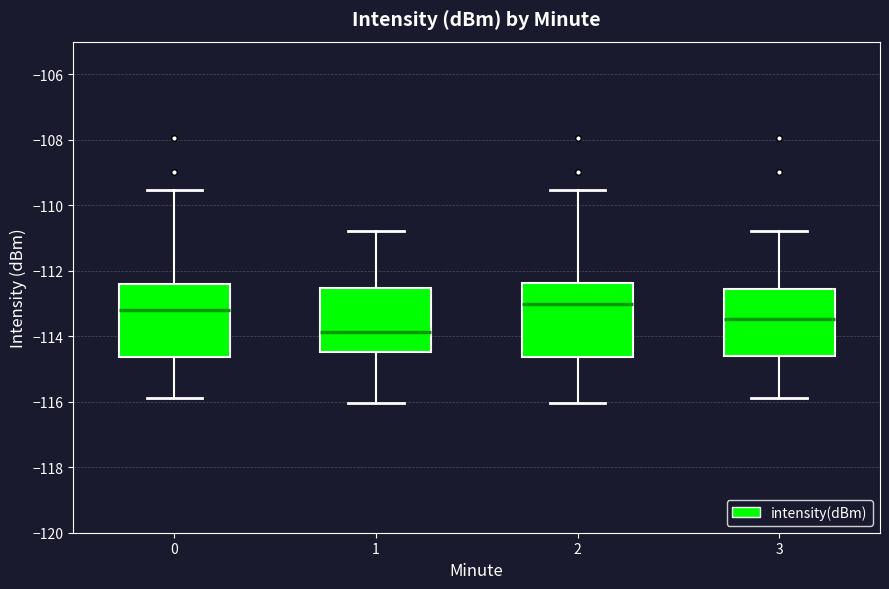

Reading left to right, read every box against the y-axis: the position of its median line, the range the box covers, and the ends of its whiskers. The values are not printed on the chart, so give them approximately, as read against the axis.

0: median -113.2, box -114.6 to -112.4, whiskers -115.8 to -109.6
1: median -113.8, box -114.4 to -112.6, whiskers -116.0 to -110.8
2: median -113.0, box -114.6 to -112.4, whiskers -116.0 to -109.6
3: median -113.4, box -114.6 to -112.6, whiskers -115.8 to -110.8